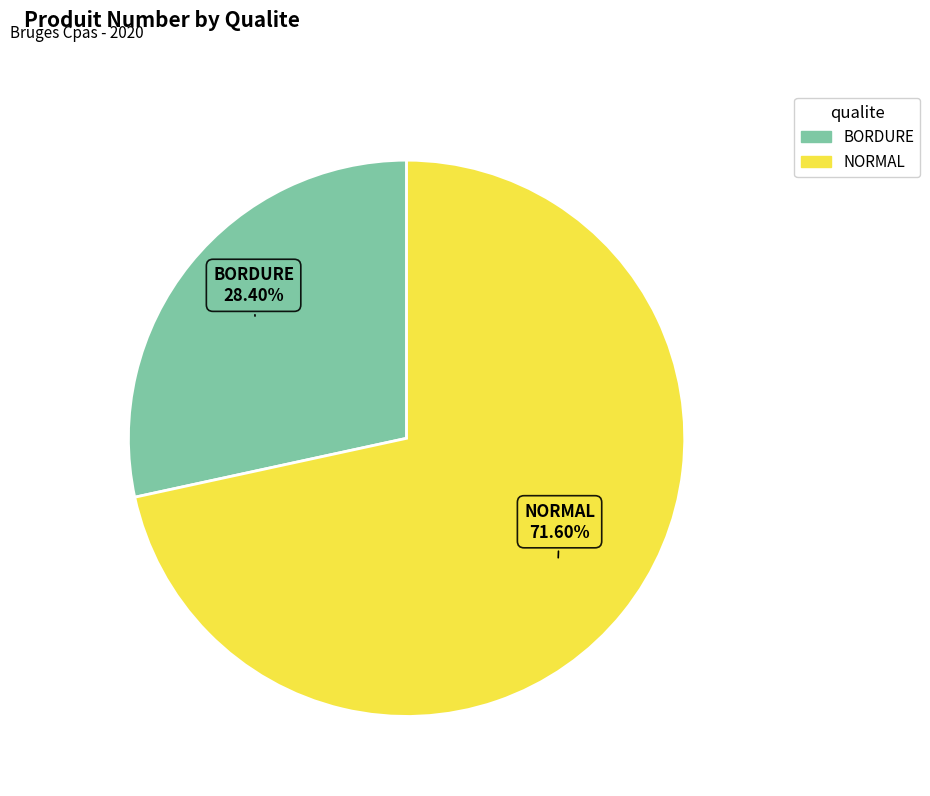

Which slice represents more than half of the pie?

NORMAL